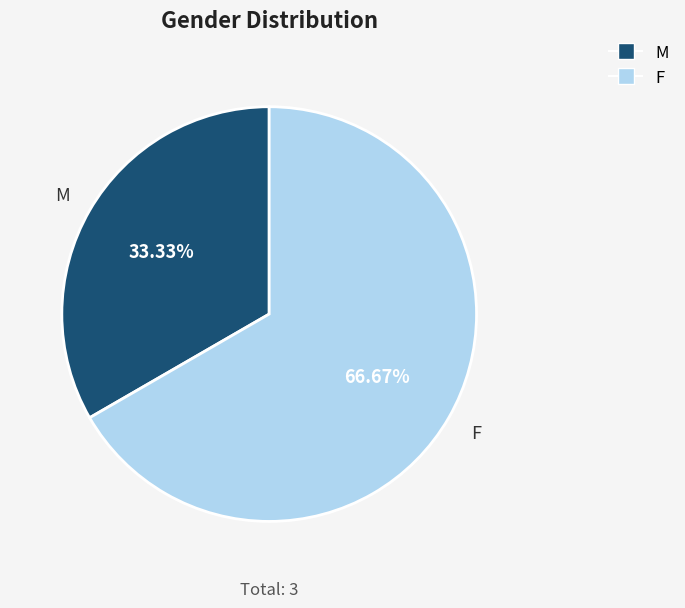

Count the number of slices in the pie.

2